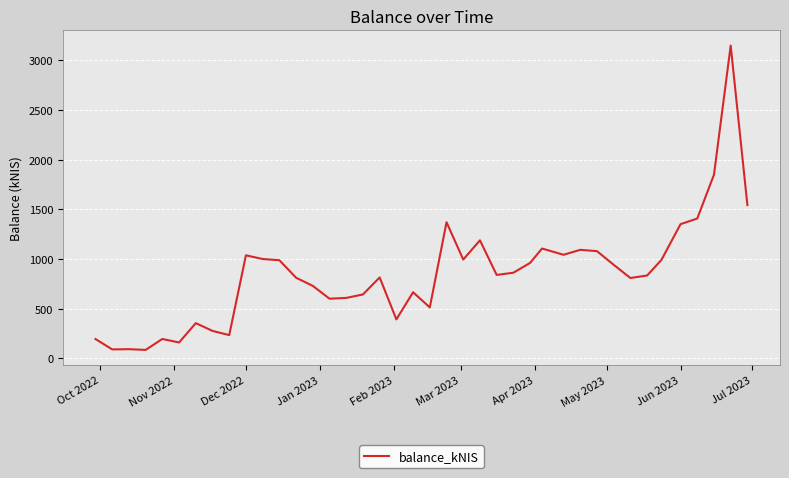

What is the difference between the maximum and minimum values?

3061.5